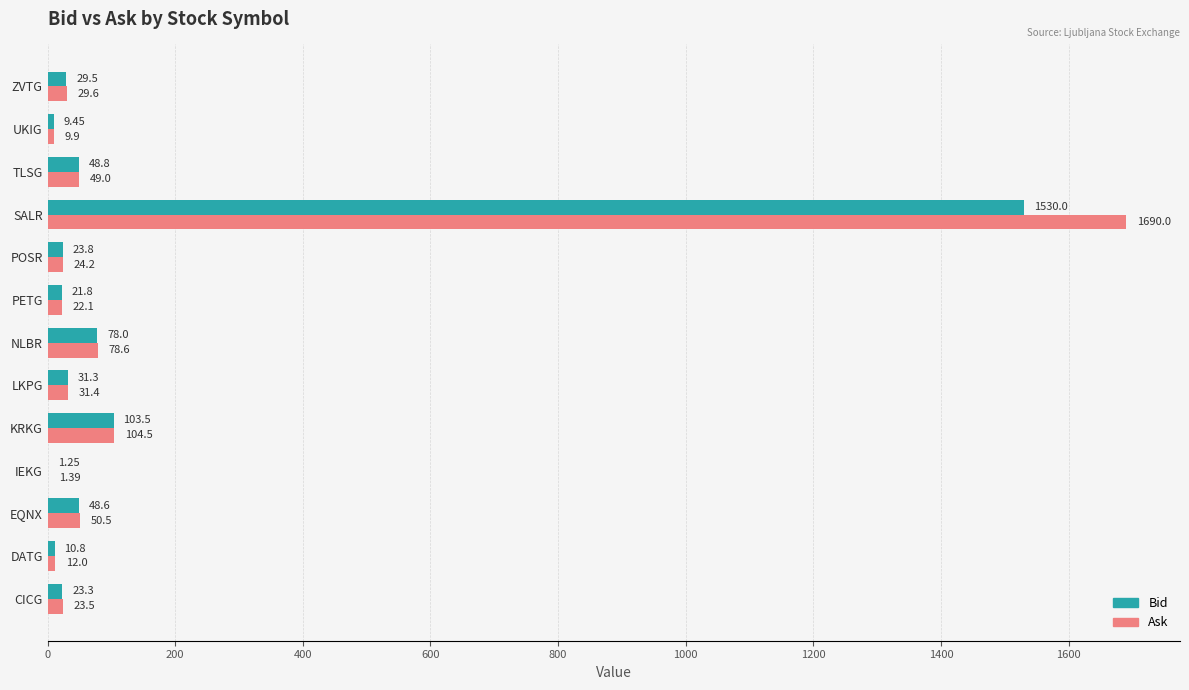

Is the value of Bid at NLBR greater than the value of Ask at CICG?

Yes